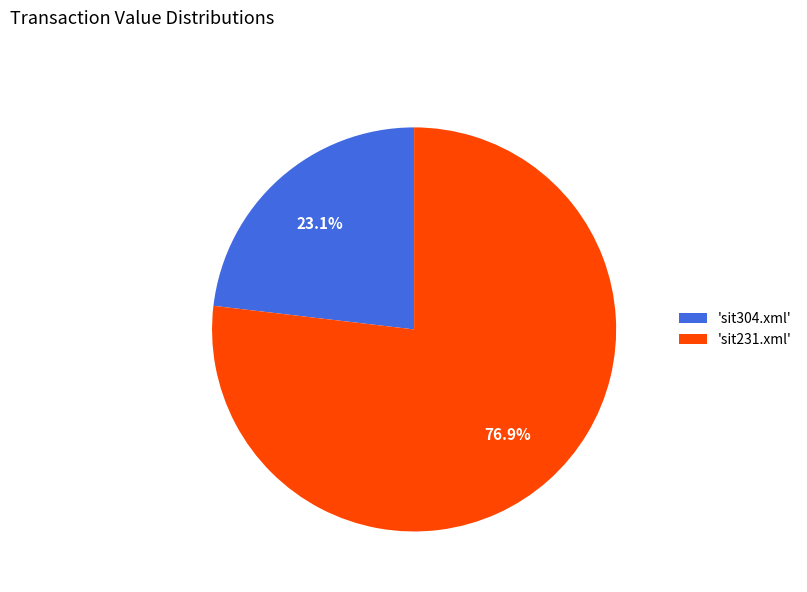

How many segments does this pie chart have?

2